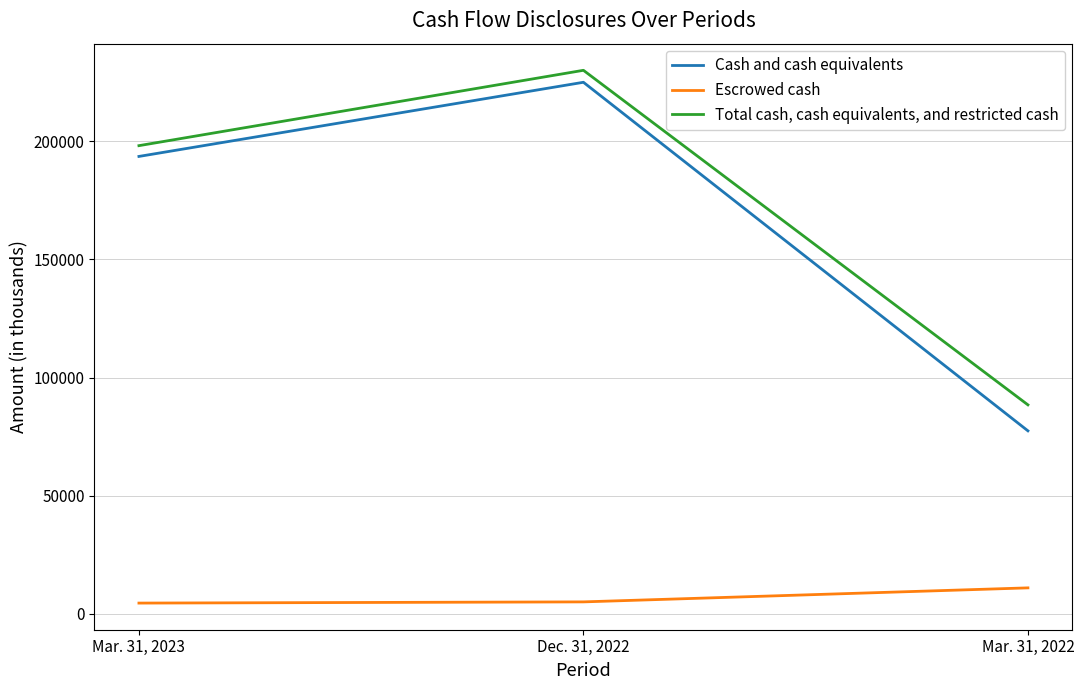

What is the difference between the Escrowed cash values at Dec. 31, 2022 and Mar. 31, 2023?

508